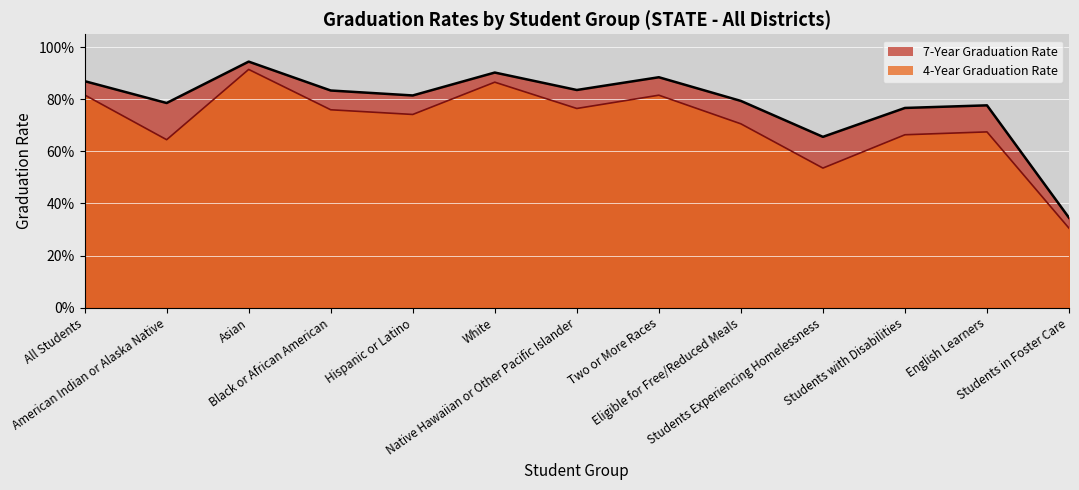

The value of 4-Year Graduation Rate at Black or African American is 0.5. True or false?

False